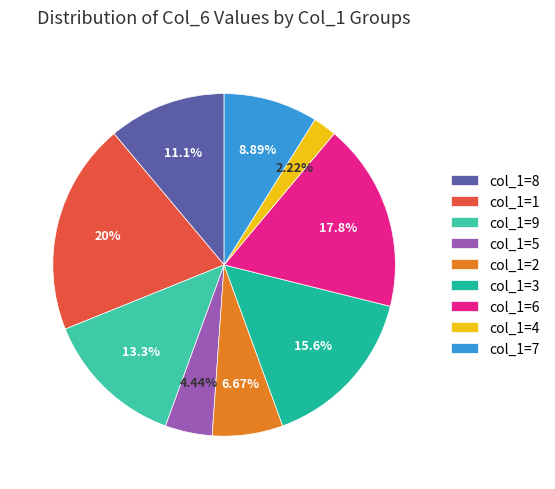

How many slices are in this pie chart?

9